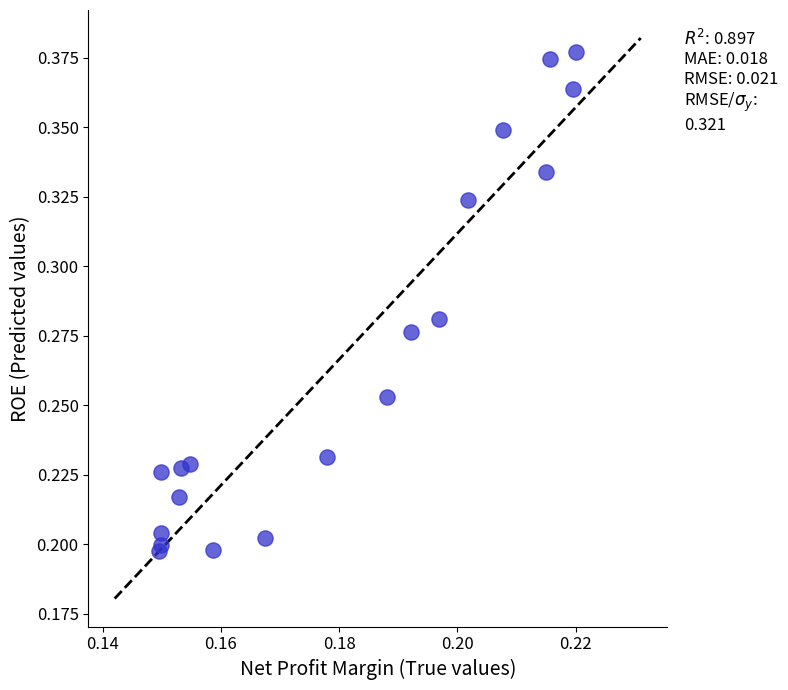

Count the number of points in this scatter plot.

19